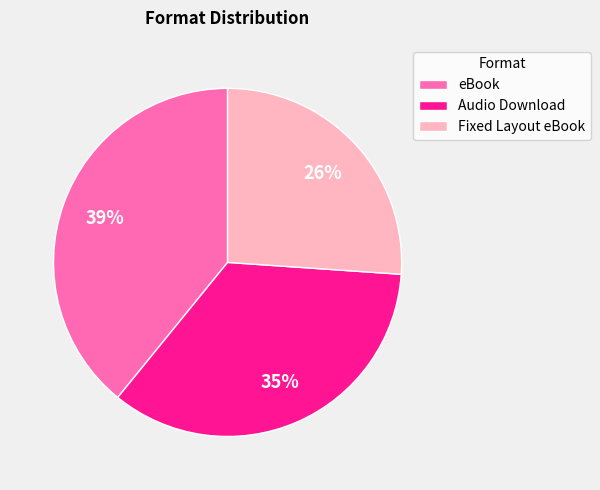

To the nearest percent, what percentage of the pie is eBook?

39%